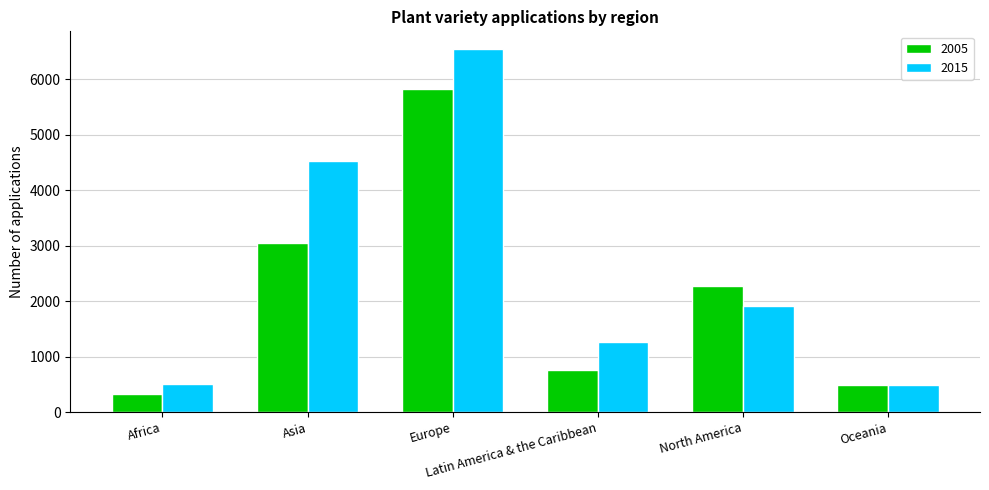

What is the lowest value of the 2005 series?

325